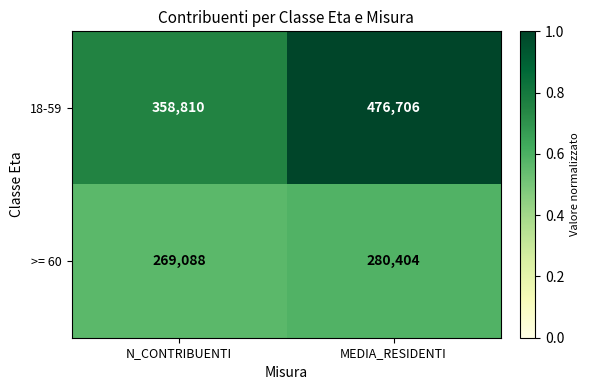

Reading right to left, what are all the values shown in this chart?

18-59: MEDIA_RESIDENTI=476706	N_CONTRIBUENTI=358810
>= 60: MEDIA_RESIDENTI=280404	N_CONTRIBUENTI=269088